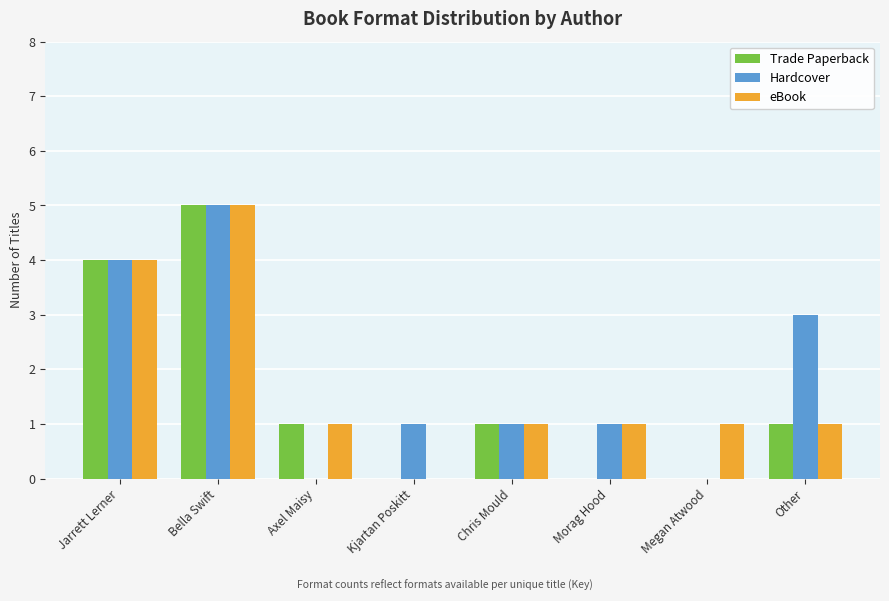

At which category is the sum across all series the highest?

Bella Swift